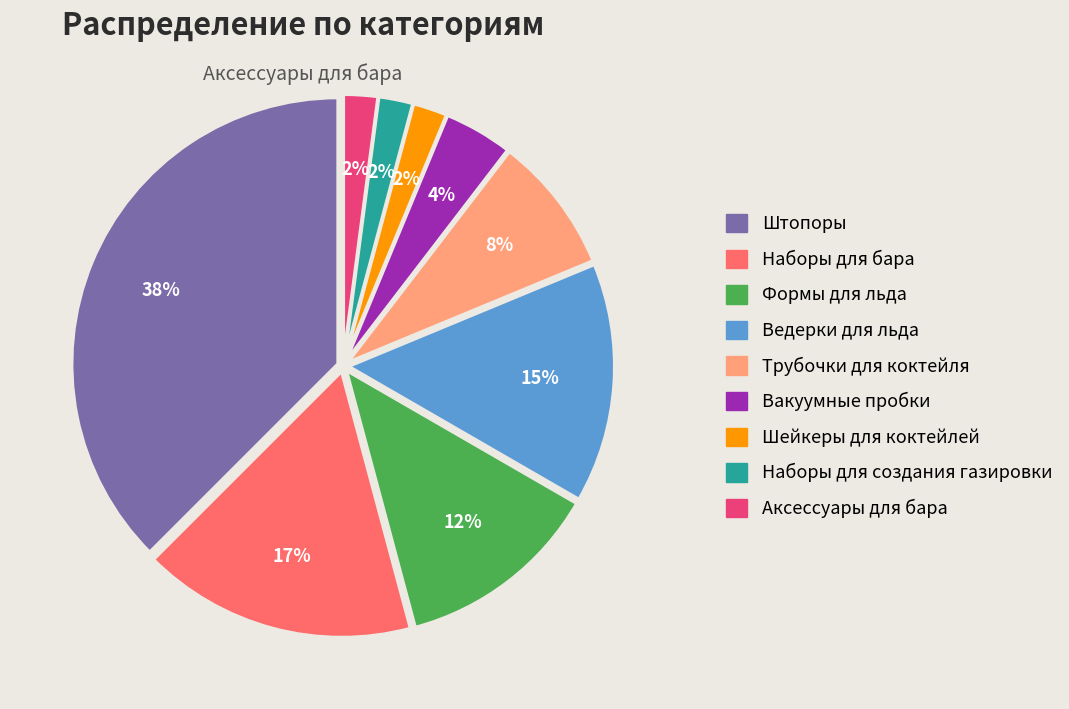

Is the sum of Ведерки для льда and Шейкеры для коктейлей greater than half?

No